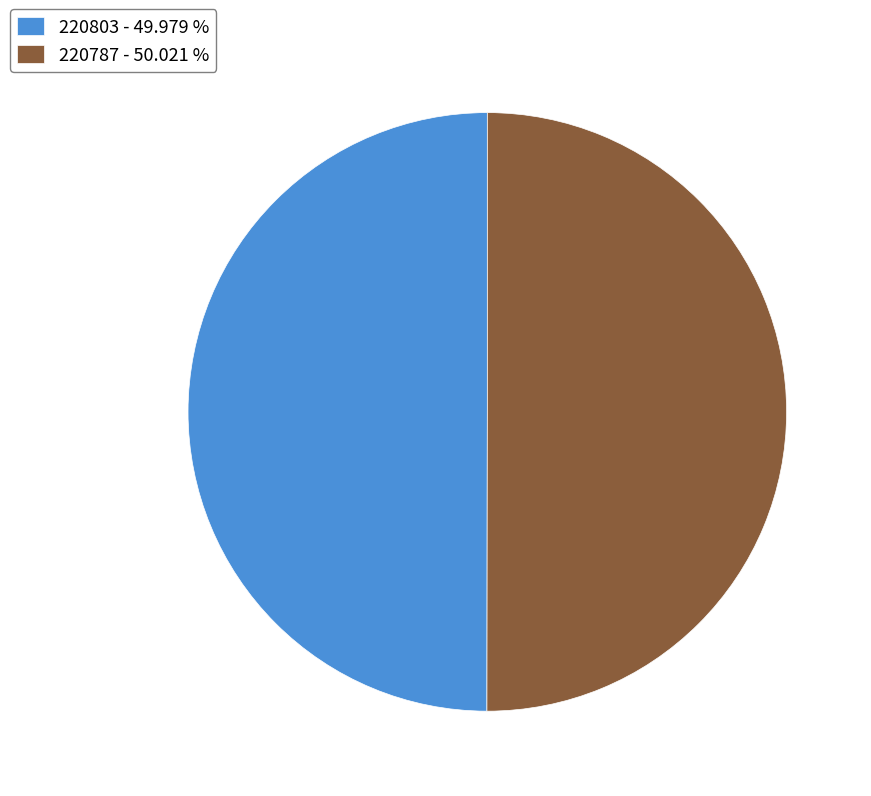

Combined, do 220787 and 220803 account for over 50%?

Yes